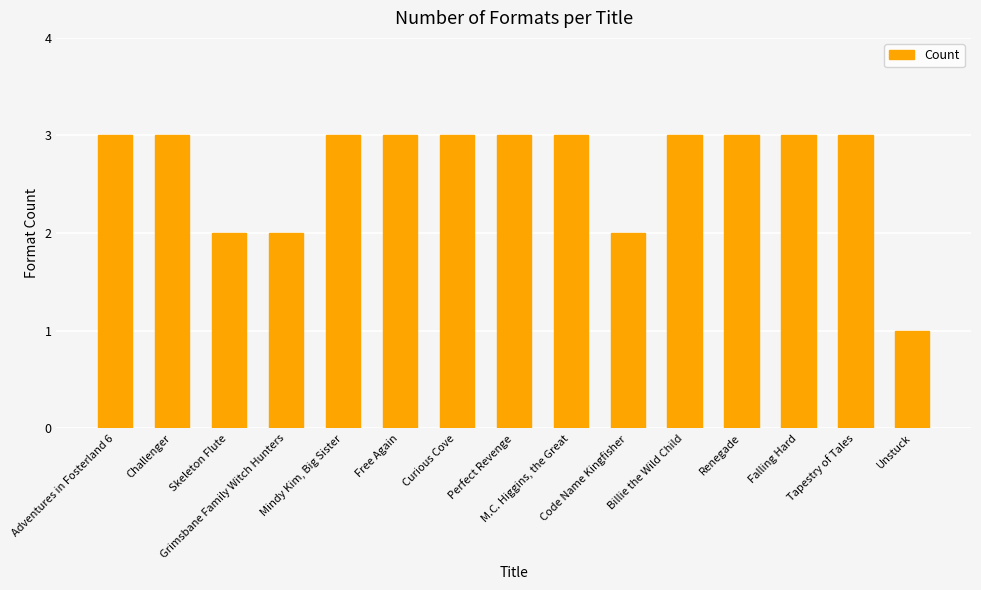

What is the value of the 11th bar from the left?

3